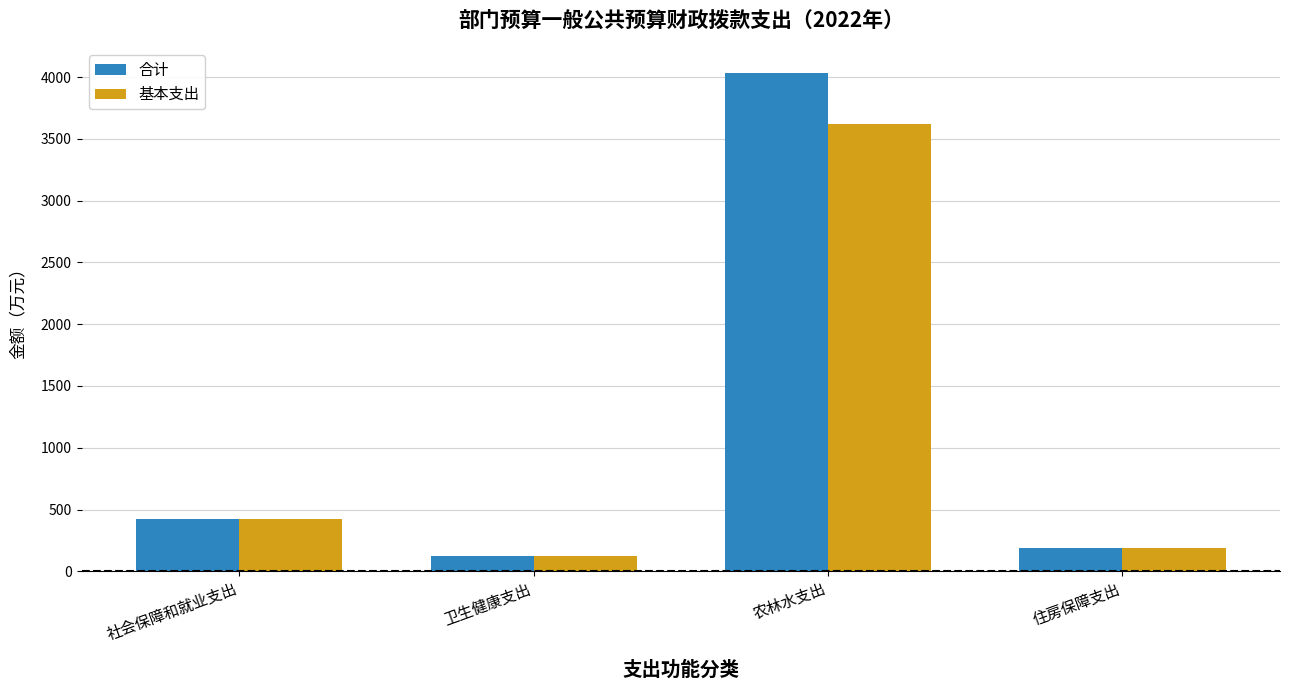

The 基本支出 series shows 126.1 at 卫生健康支出. True or false?

True